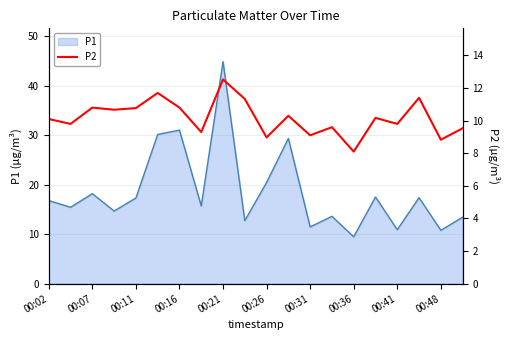

The P1 series shows 9.2 at 00:16. True or false?

False